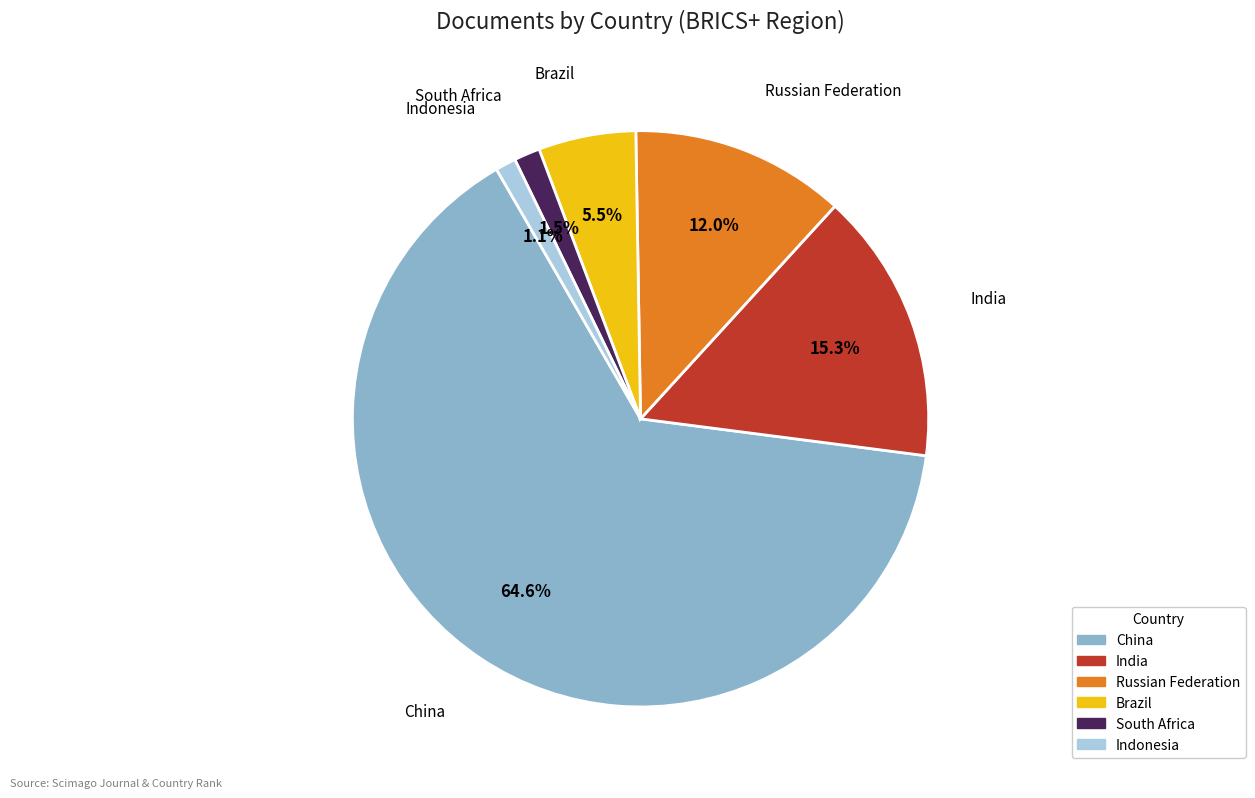

How many segments does this pie chart have?

6